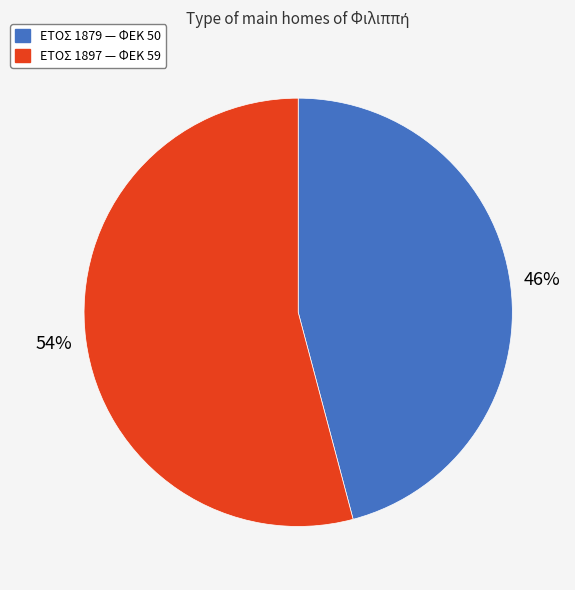

To the nearest percent, what is the difference between the largest and smallest slice percentages?

8%